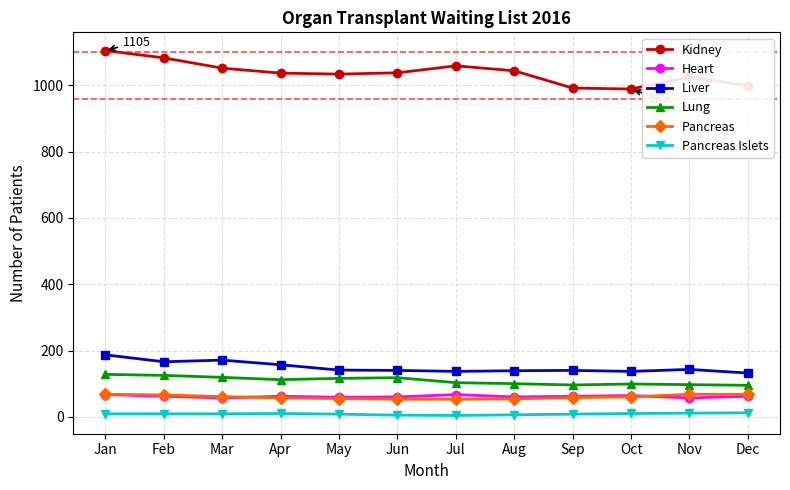

True or false: Heart has more than 1 interior local peaks.

True